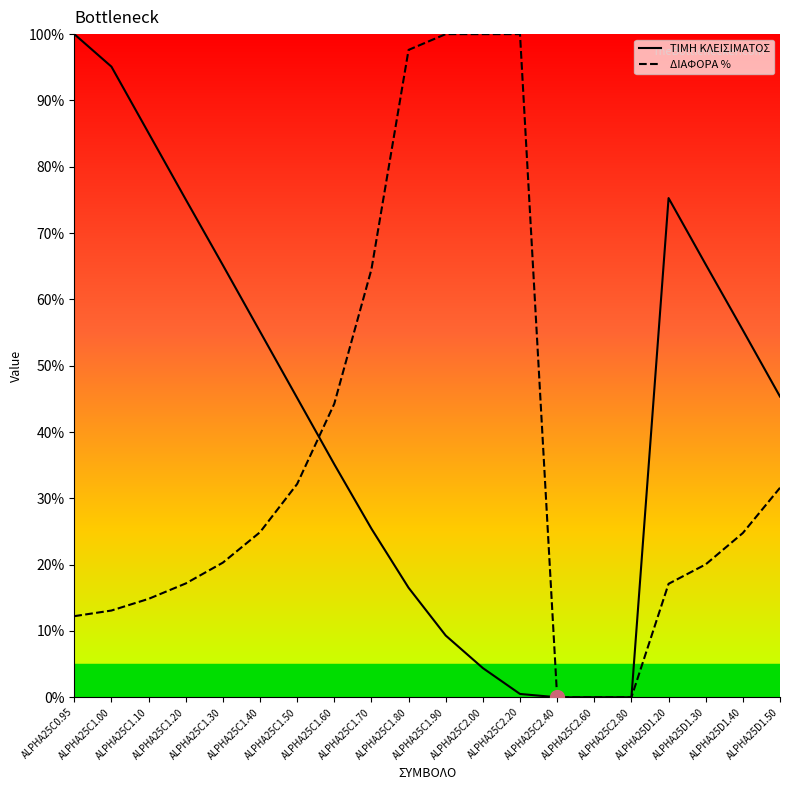

Which series has the largest total across all categories?

ΤΙΜΗ ΚΛΕΙΣΙΜΑΤΟΣ